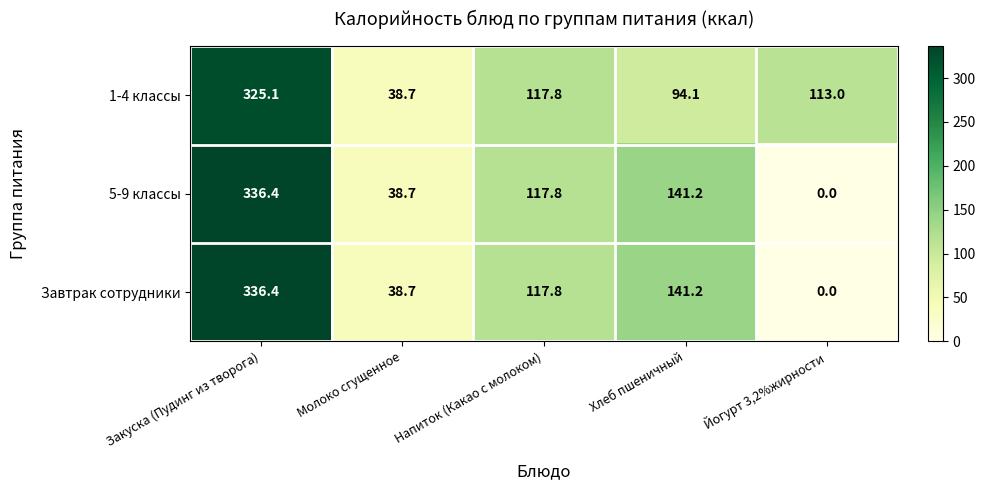

What is the difference between the 1-4 классы values at Напиток (Какао с молоком) and Закуска (Пудинг из творога)?

207.3